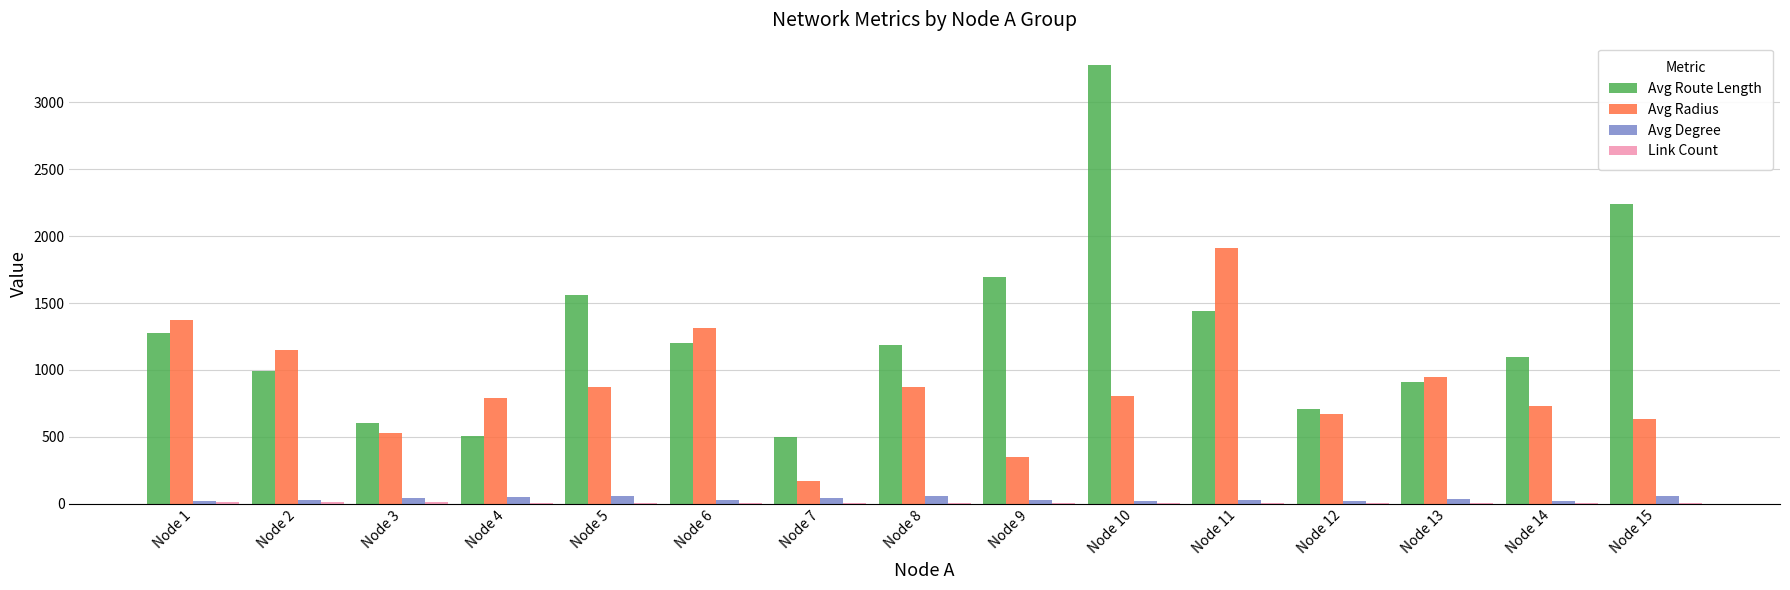

What is the maximum value shown in the chart?

3281.5